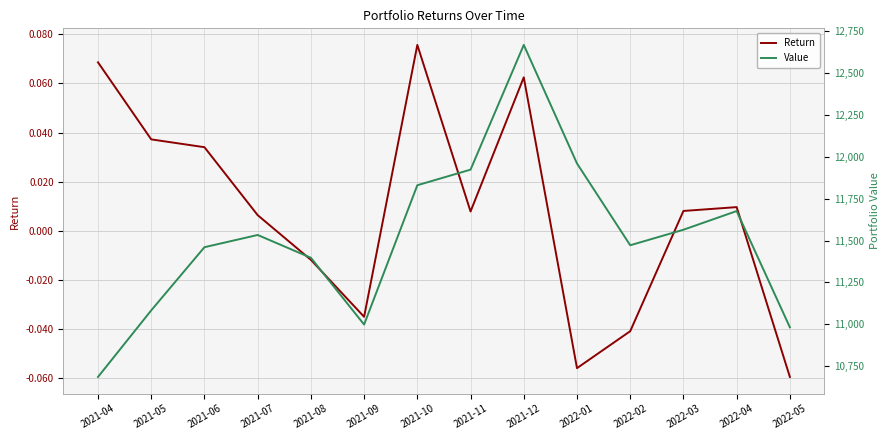

True or false: Return has more than 2 points higher than both neighbors.

True